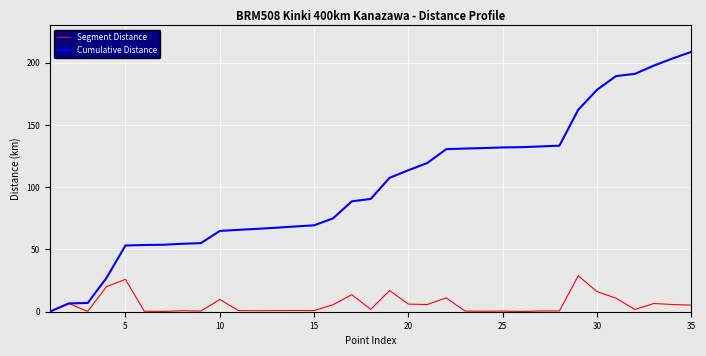

List the series in order of their peak value, highest first.

Cumulative Distance, Segment Distance